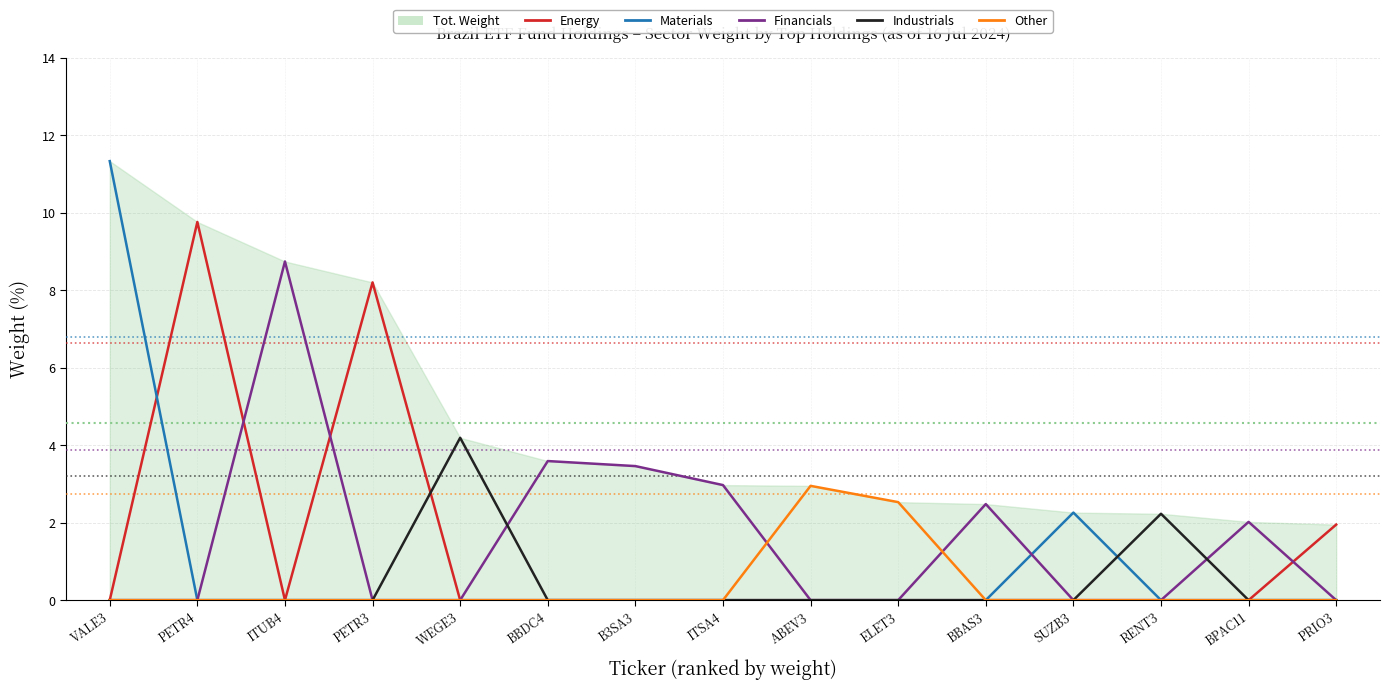

Reading left to right, list all the values displayed in this chart.

Energy: 0.0	9.8	0.0	8.2	0.0	0.0	0.0	0.0	0.0	0.0	0.0	0.0	0.0	0.0	1.9
Materials: 11.3	0.0	0.0	0.0	0.0	0.0	0.0	0.0	0.0	0.0	0.0	2.3	0.0	0.0	0.0
Financials: 0.0	0.0	8.7	0.0	0.0	3.6	3.5	3.0	0.0	0.0	2.5	0.0	0.0	2.0	0.0
Industrials: 0.0	0.0	0.0	0.0	4.2	0.0	0.0	0.0	0.0	0.0	0.0	0.0	2.2	0.0	0.0
Other: 0.0	0.0	0.0	0.0	0.0	0.0	0.0	0.0	3.0	2.5	0.0	0.0	0.0	0.0	0.0